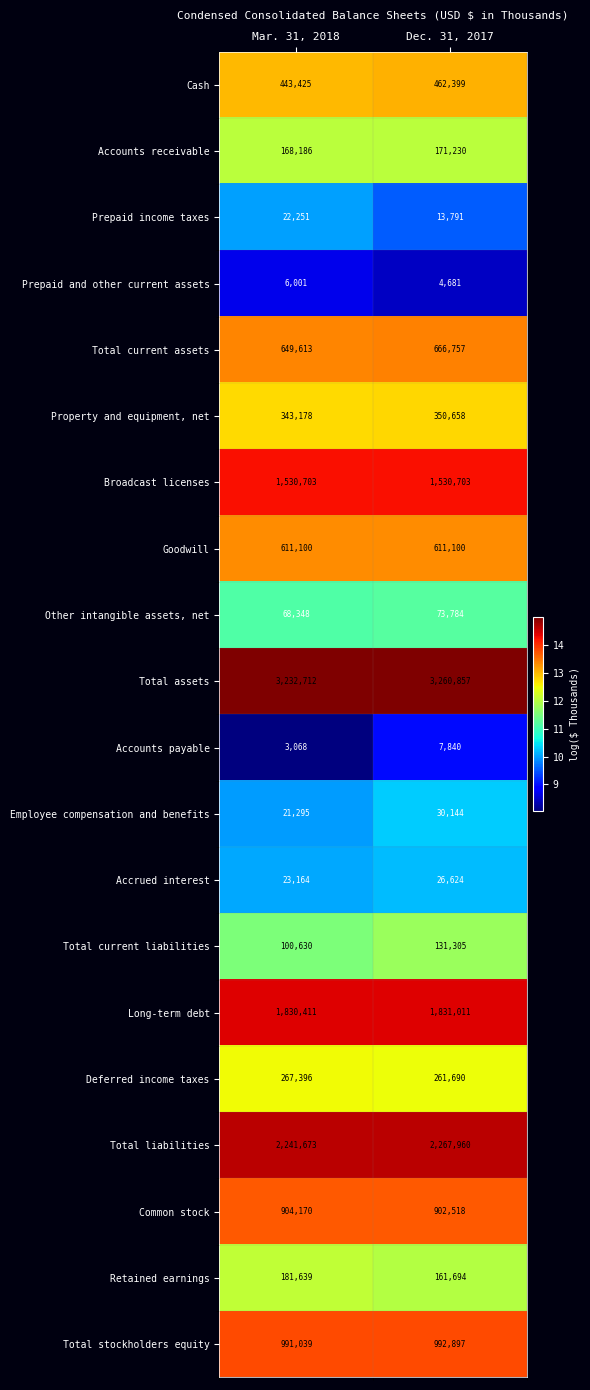

Rank the series at Dec. 31, 2017 from lowest to highest value.

Prepaid and other current assets, Accounts payable, Prepaid income taxes, Accrued interest, Employee compensation and benefits, Other intangible assets, net, Total current liabilities, Retained earnings, Accounts receivable, Deferred income taxes, Property and equipment, net, Cash, Goodwill, Total current assets, Common stock, Total stockholders equity, Broadcast licenses, Long-term debt, Total liabilities, Total assets